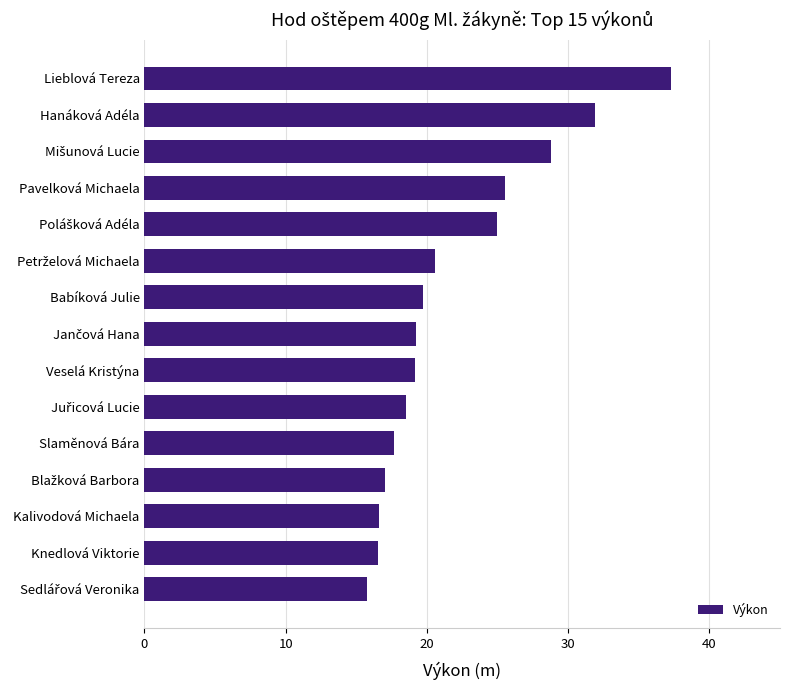

What is the average value?

21.9